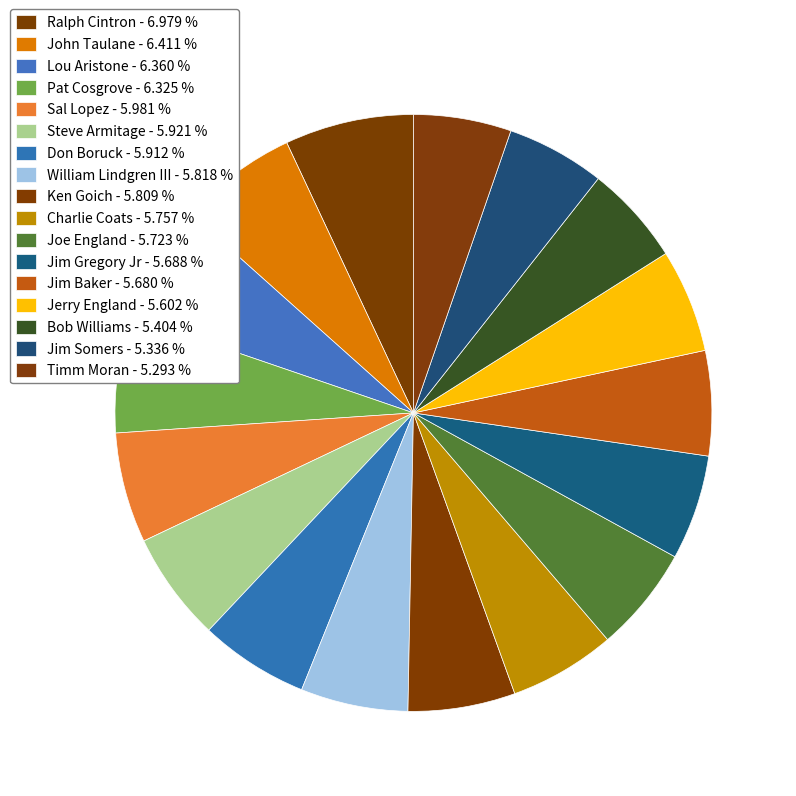

How many segments does this pie chart have?

17